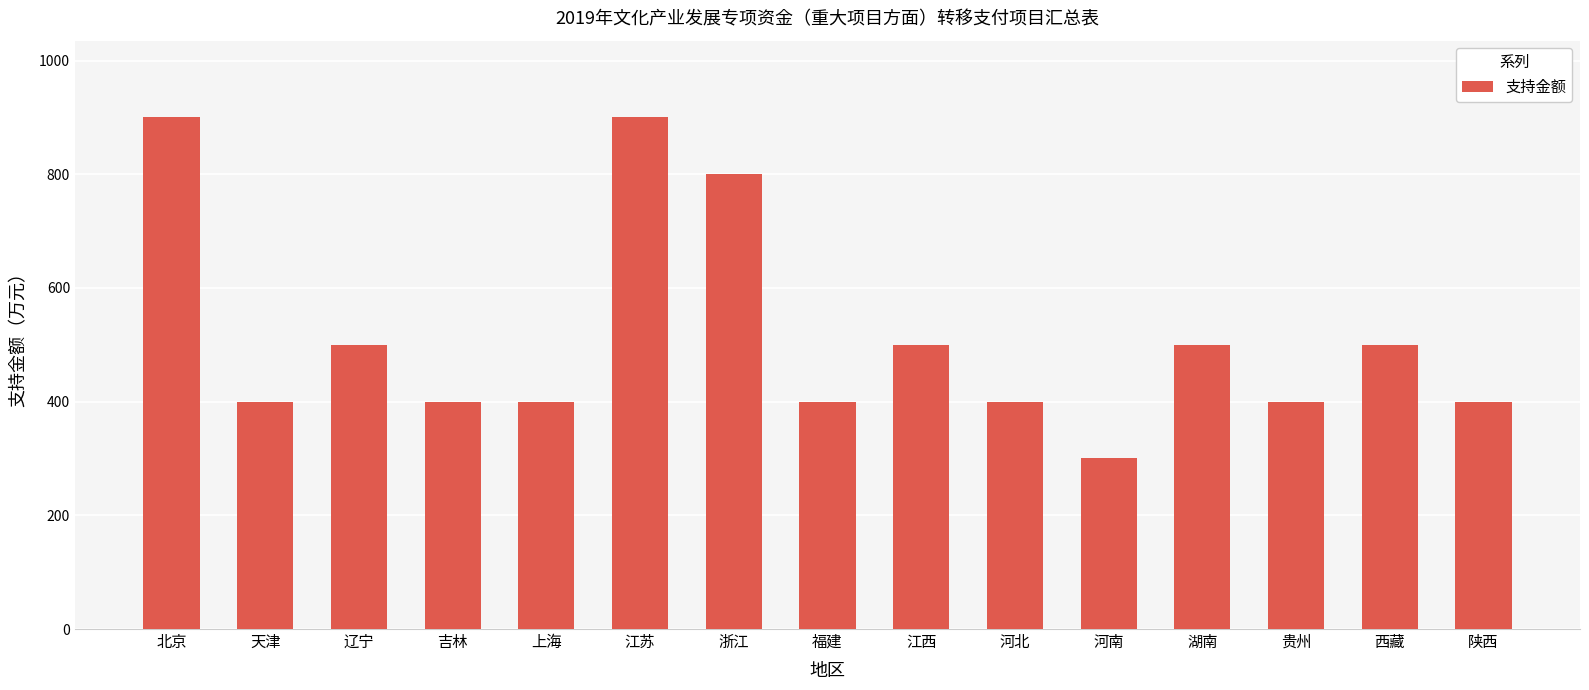

What value does the data have at 辽宁, to the nearest 50?

500